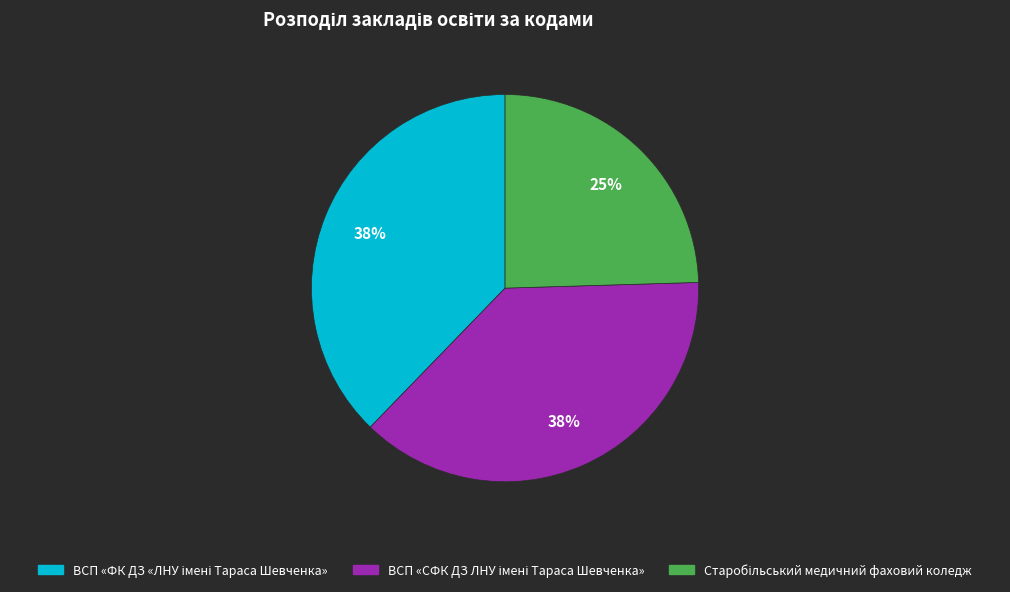

To the nearest percent, what is the average slice percentage?

33%